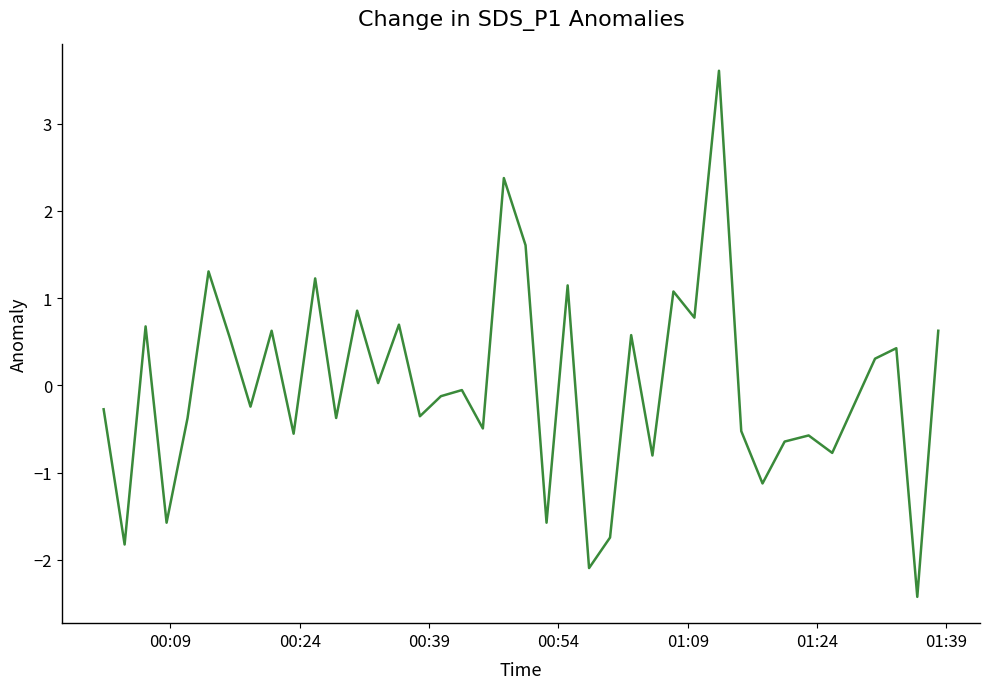

What is the minimum value shown in the chart?

-2.4